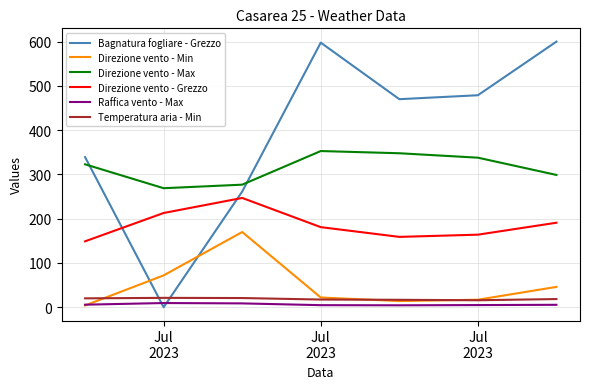

True or false: Direzione vento - Grezzo and Raffica vento - Max intersect in this chart.

False